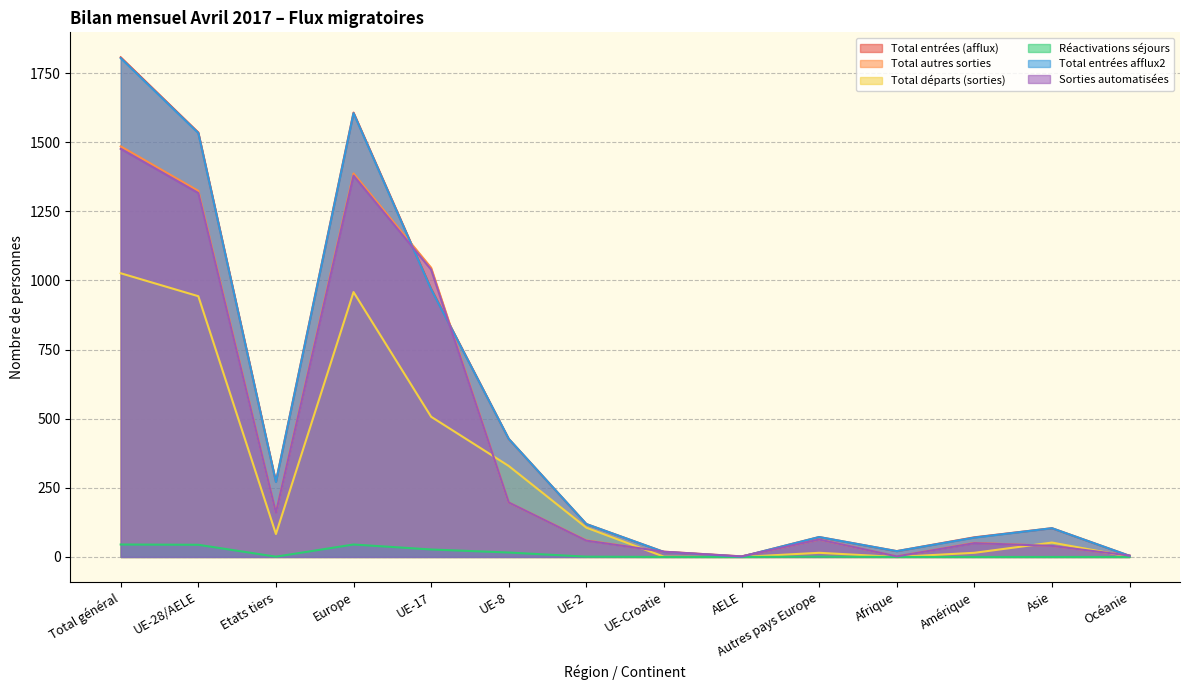

At UE-Croatie, list the series in order from largest to smallest.

Total autres sorties, Sorties automatisées, Total entrées (afflux), Total entrées afflux2, Total départs (sorties), Réactivations séjours